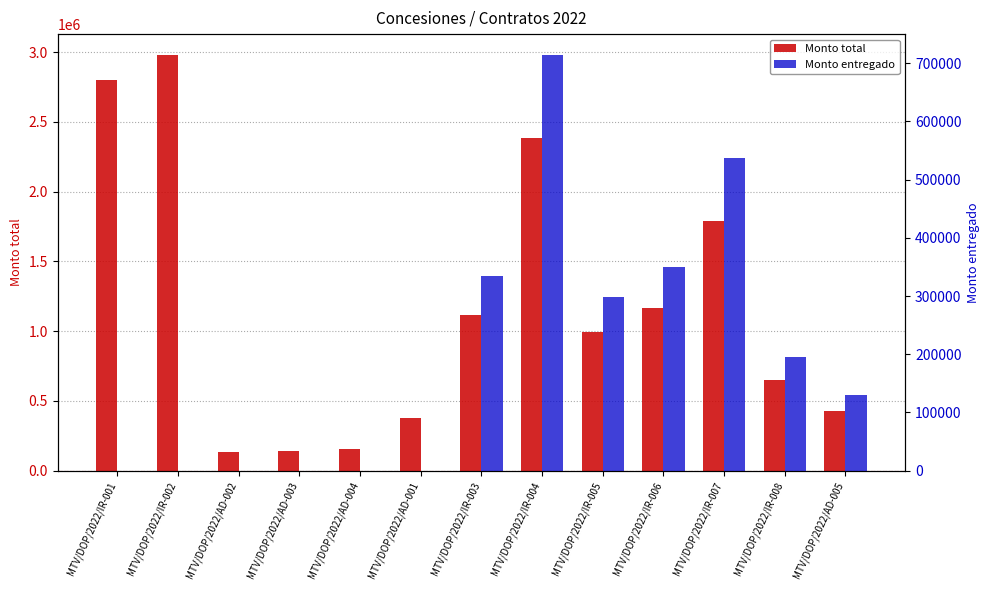

What is the total value across all series at MTV/DOP/2022/AD-003?

143842.7